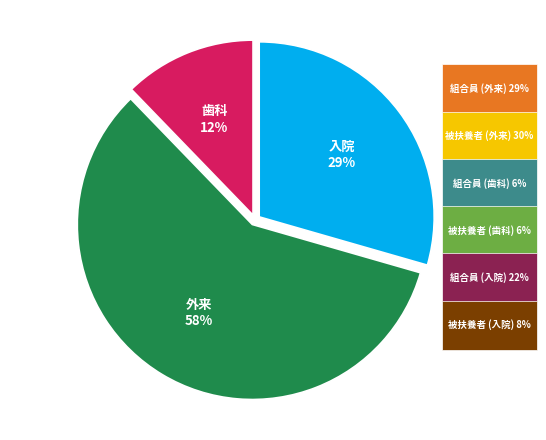

How many segments does this pie chart have?

3